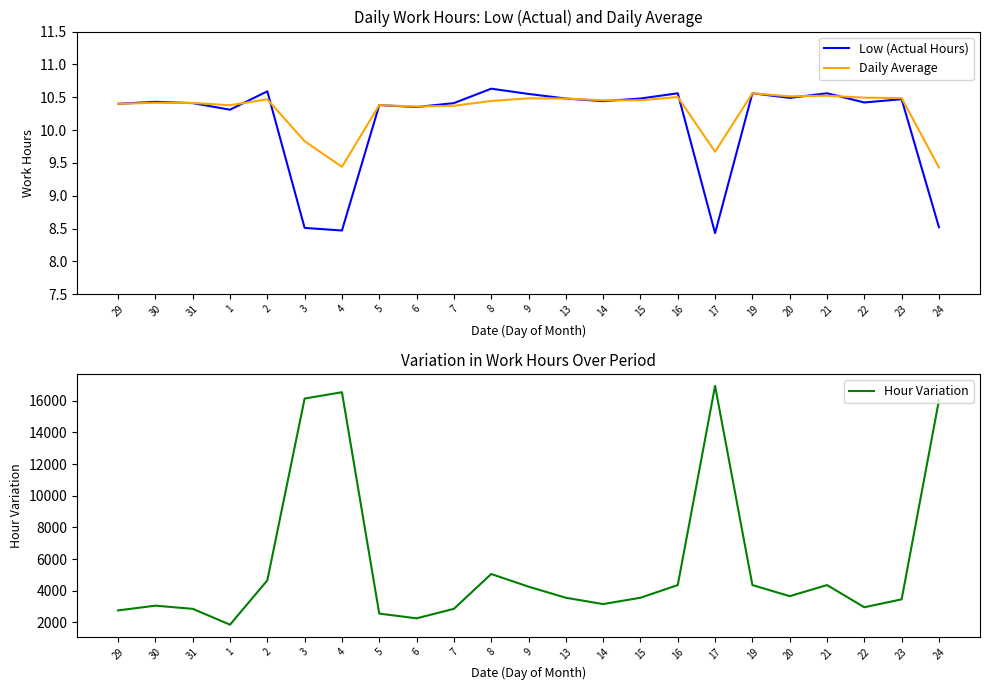

What is the value of the Low (Actual Hours) point at the 3rd from the left?

10.4